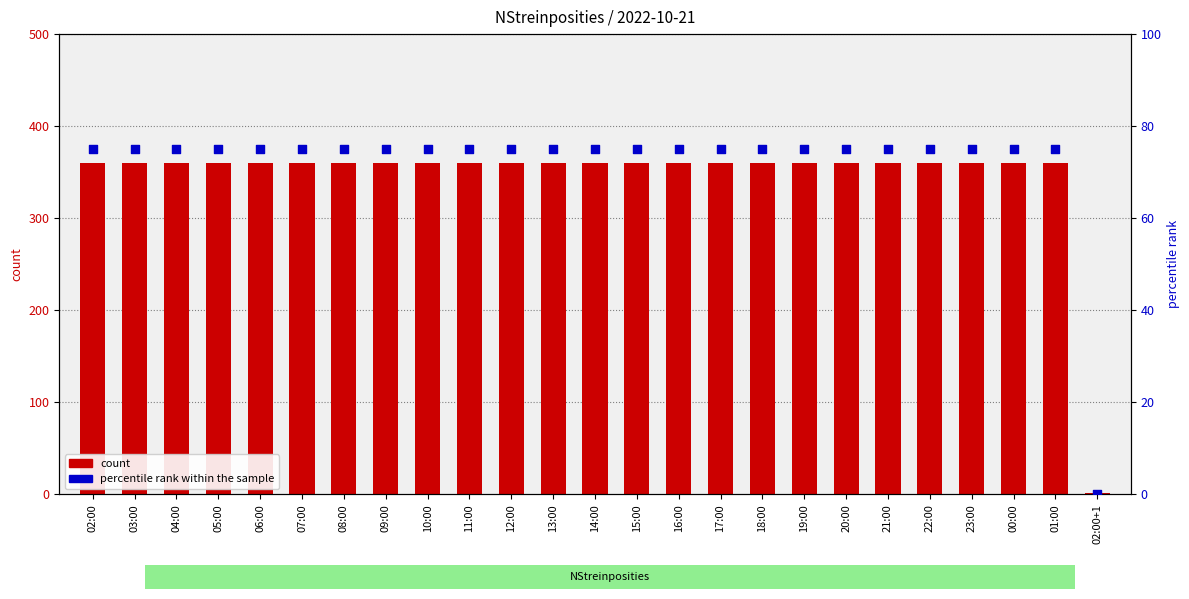

At how many categories does at least one series exceed 155?

24